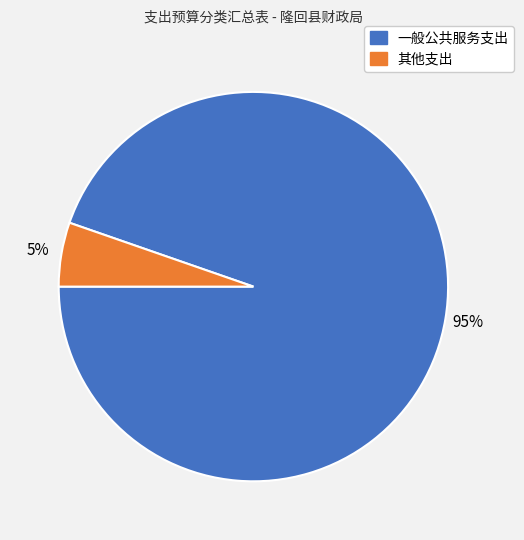

To the nearest percent, what is the average slice percentage?

50%